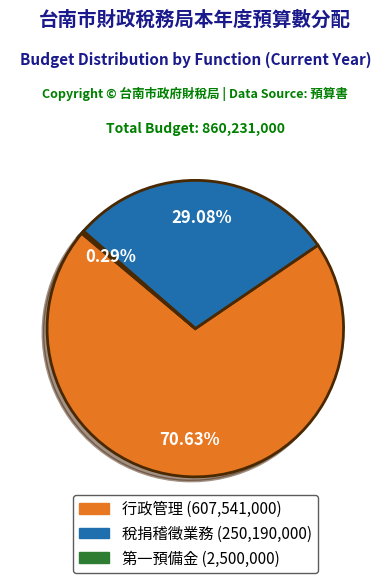

Count the number of slices in the pie.

3